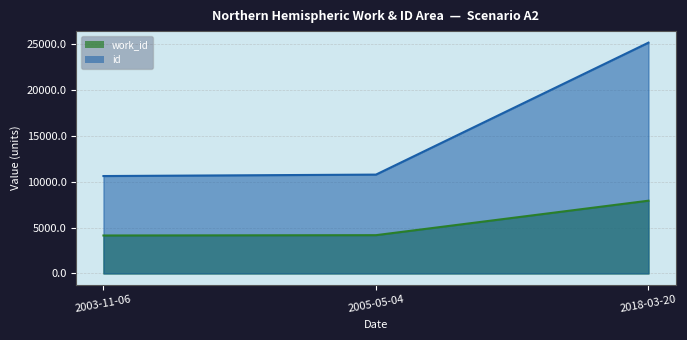

Reading left to right, list all the values displayed in this chart.

work_id: 4136	4171	7929
id: 10616	10773	25155